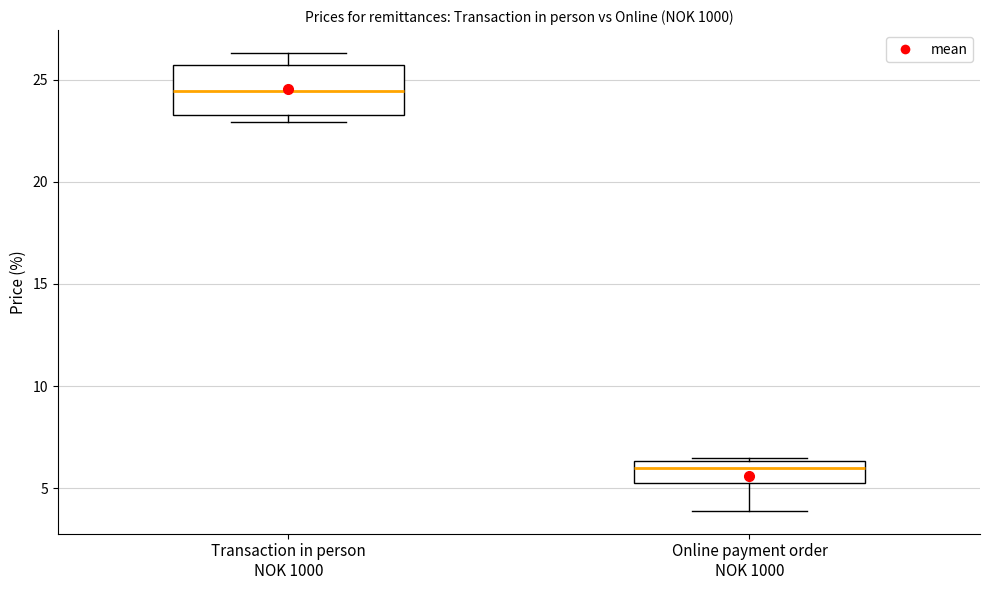

Which box's median line is the highest?

Transaction in person NOK 1000